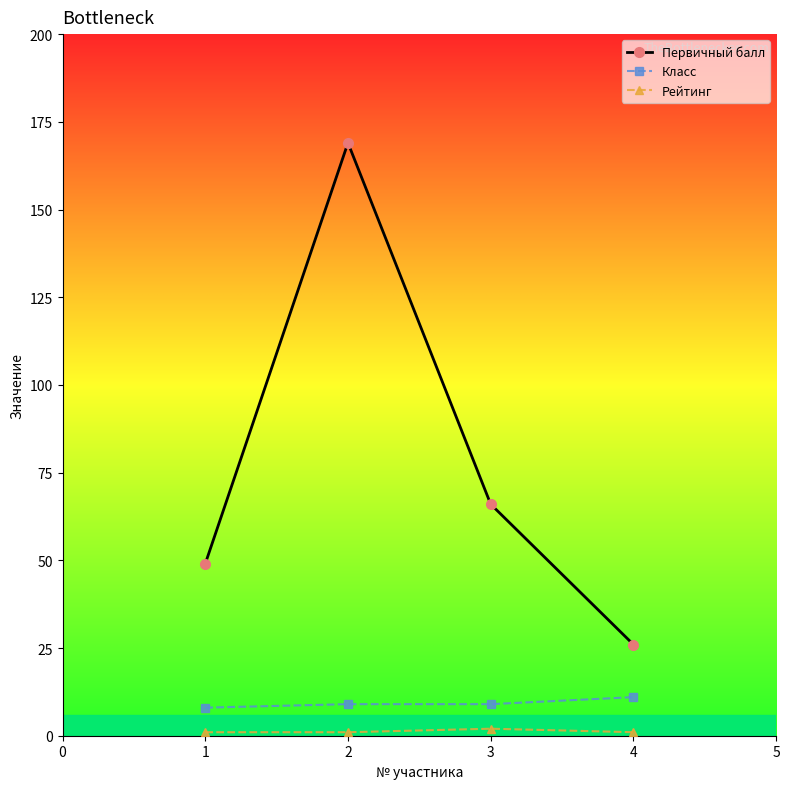

Does the chart have visible grid lines?

No